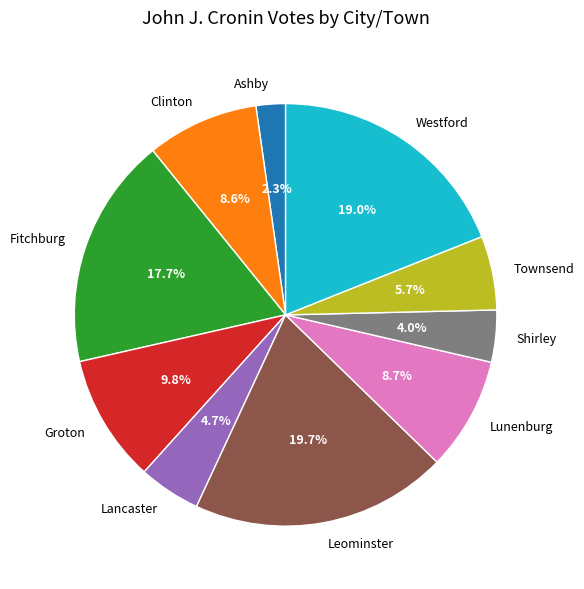

How many slices are in this pie chart?

10